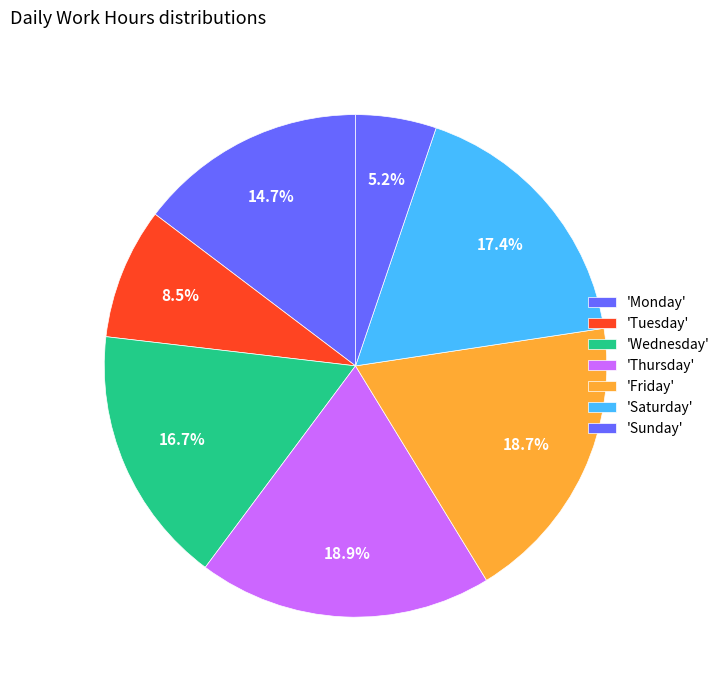

How many slices are in this pie chart?

7